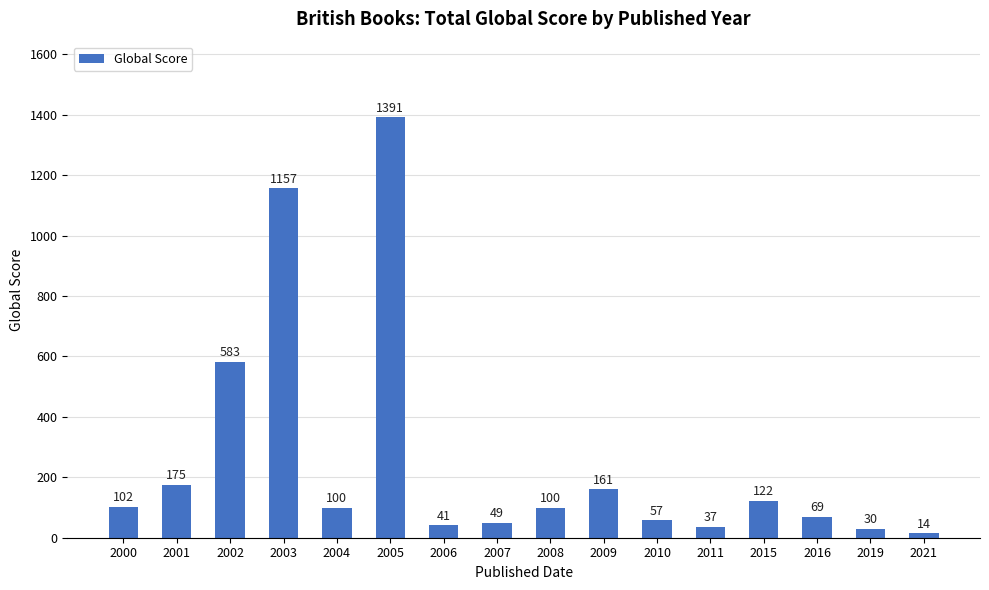

What is the difference between the values at 2007 and 2000?

53